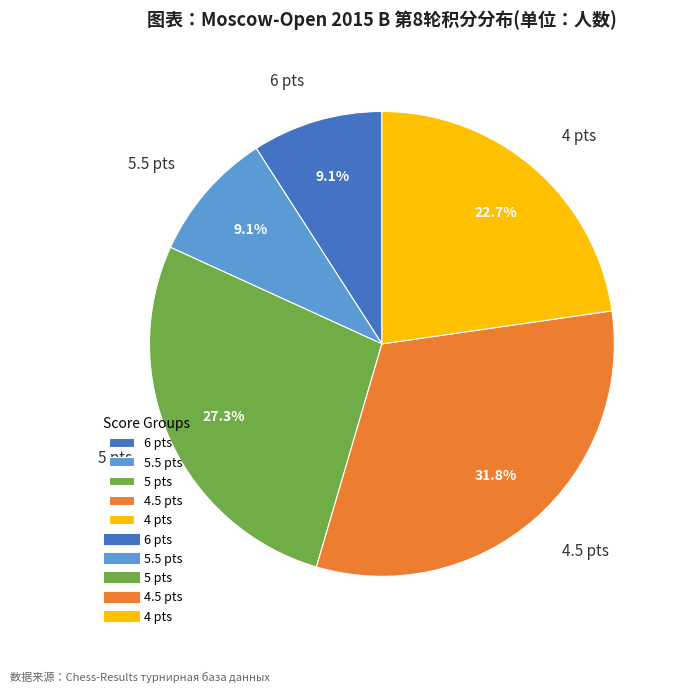

What is the largest slice in the pie chart?

4.5 pts